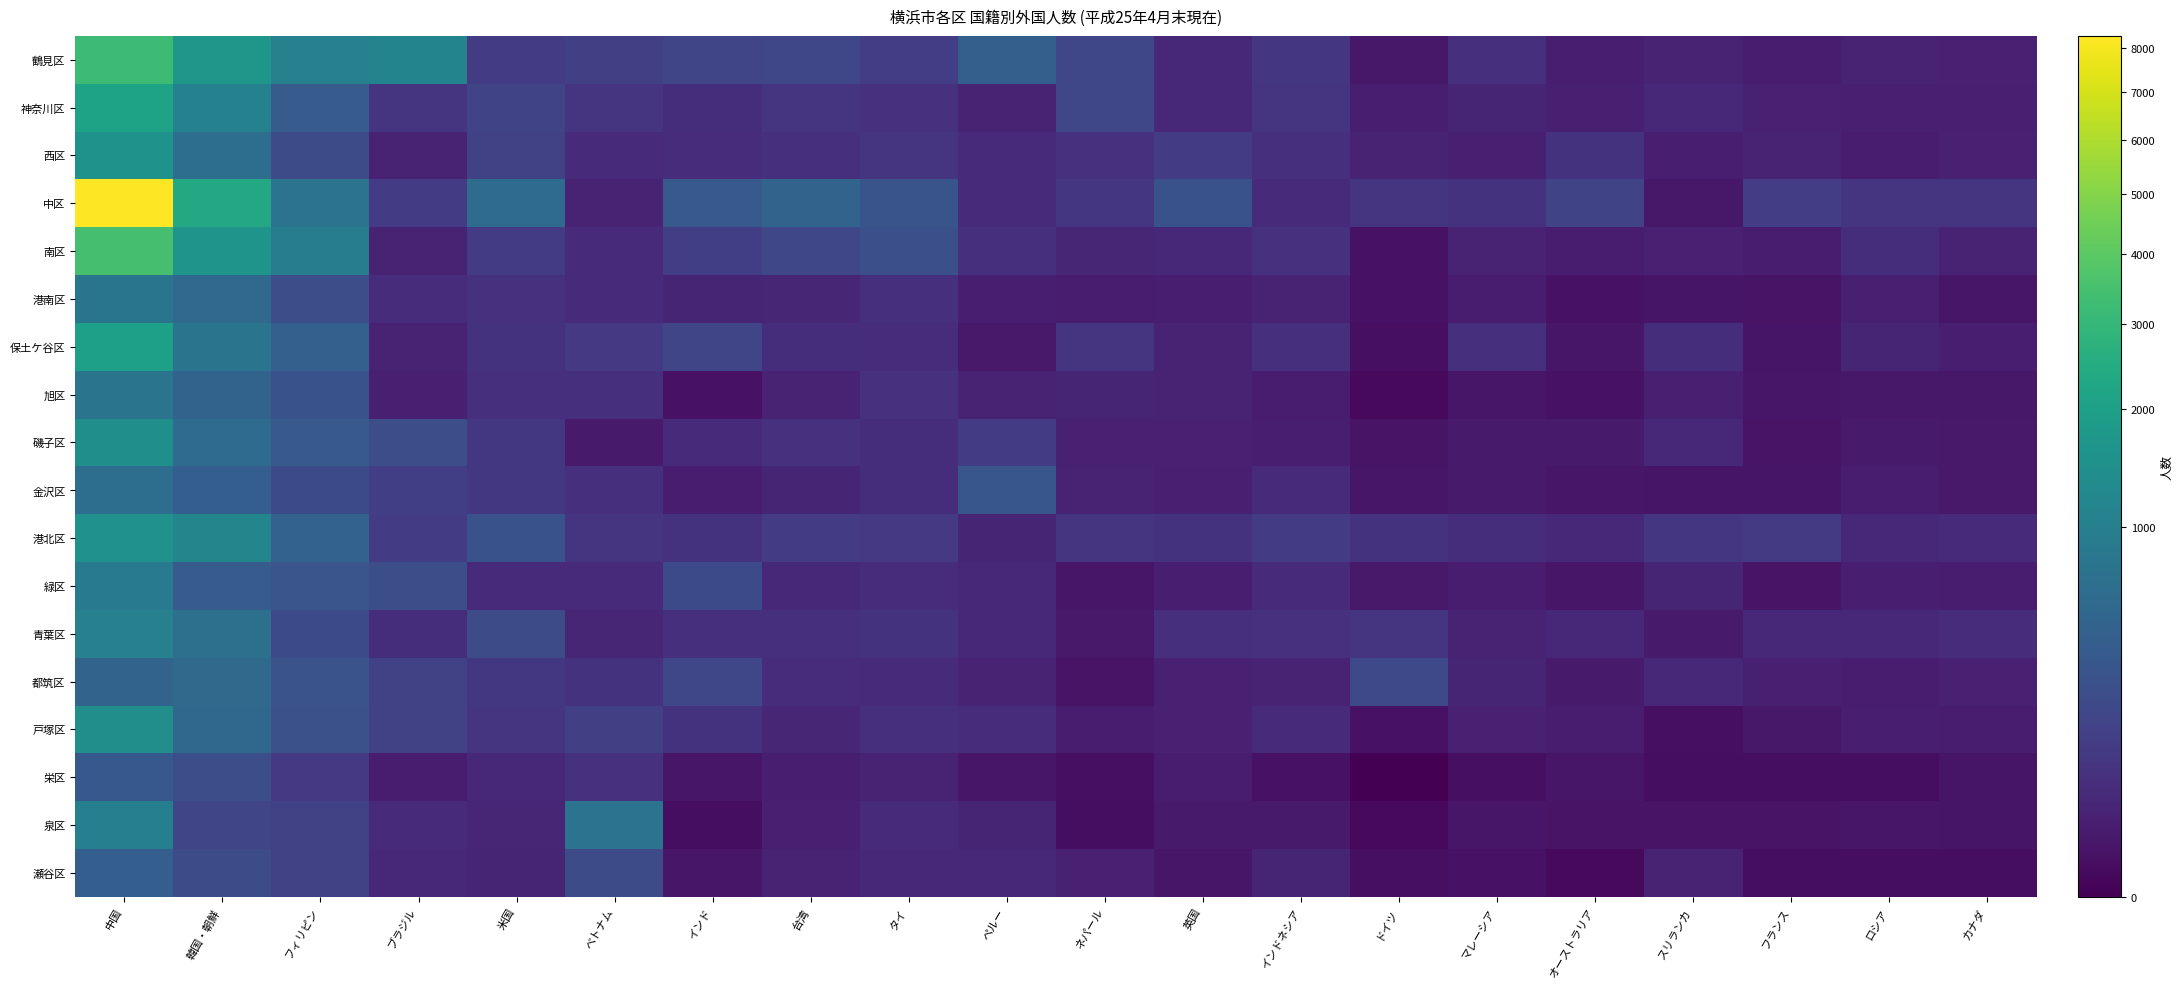

Which series has the largest total across all categories?

中区